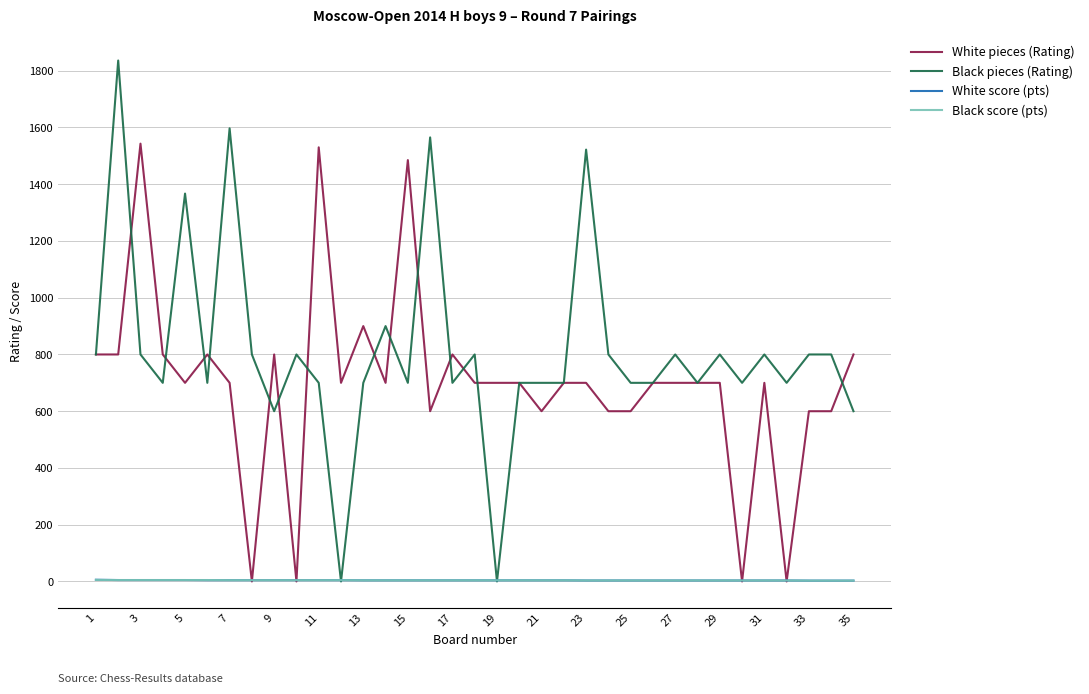

What is the average value of the Black pieces (Rating) series?

816.8